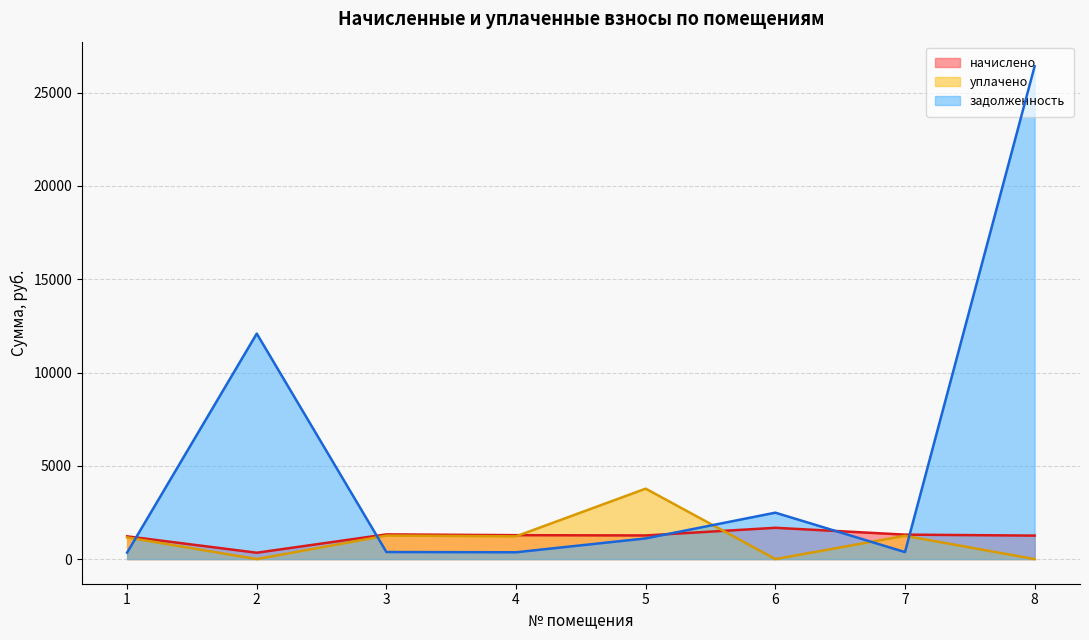

Between 1 and 8, which series saw the biggest shift?

задолженность